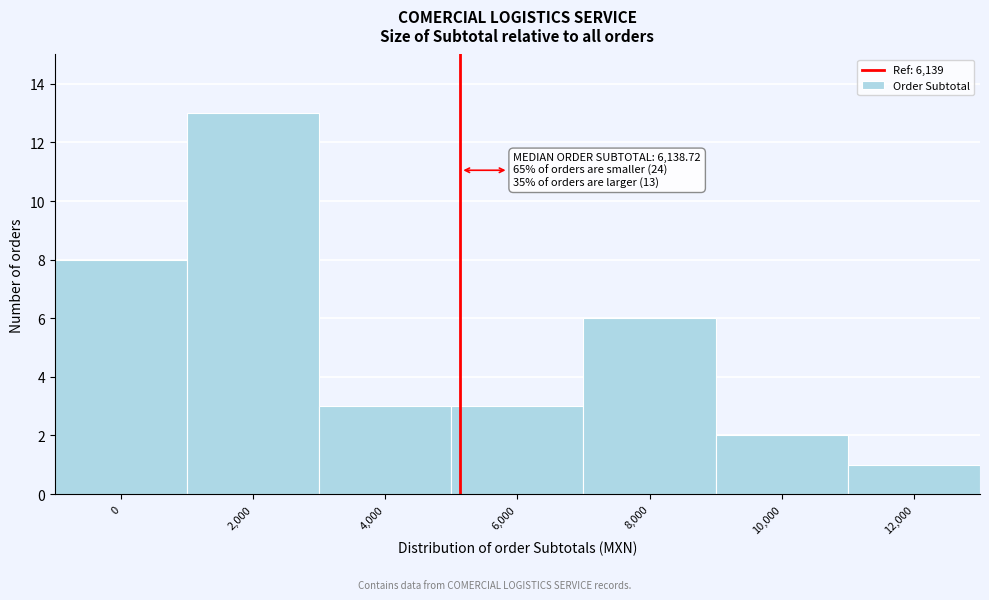

Reading left to right, list all the values displayed in this chart.

8	13	3	3	6	2	1